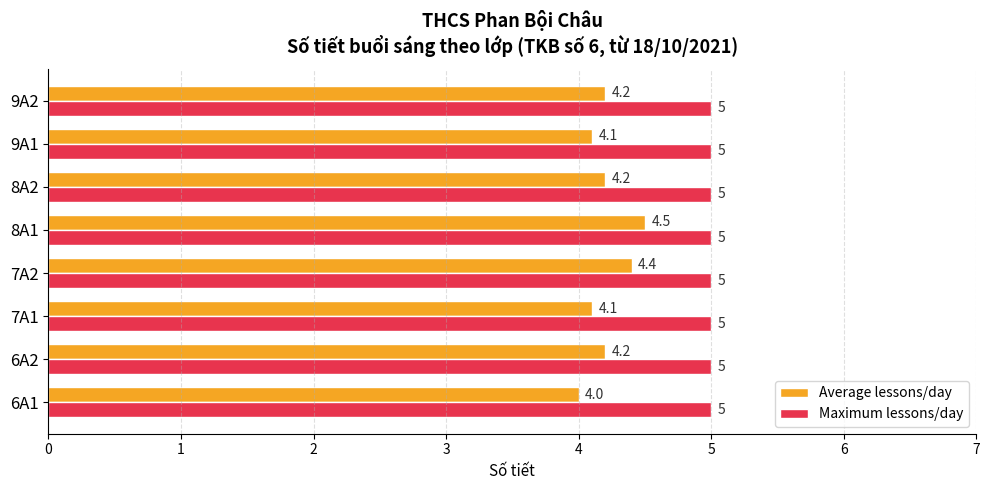

Rank the series by their maximum value, from lowest to highest.

Average lessons/day, Maximum lessons/day